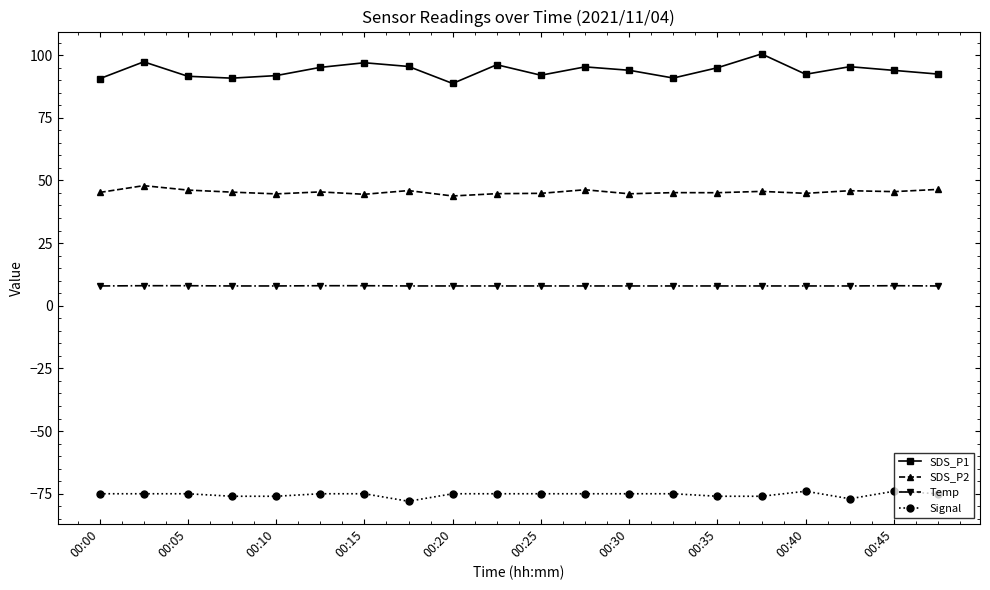

Which series has the largest range (max minus min)?

SDS_P1